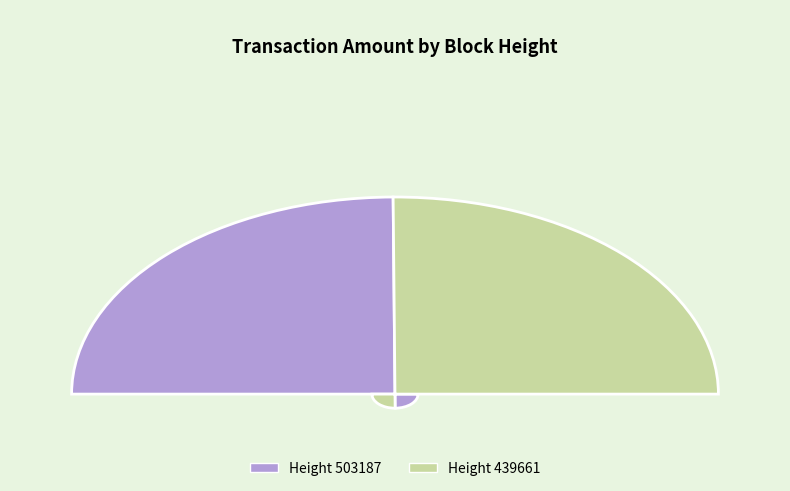

How many slices are in this pie chart?

2